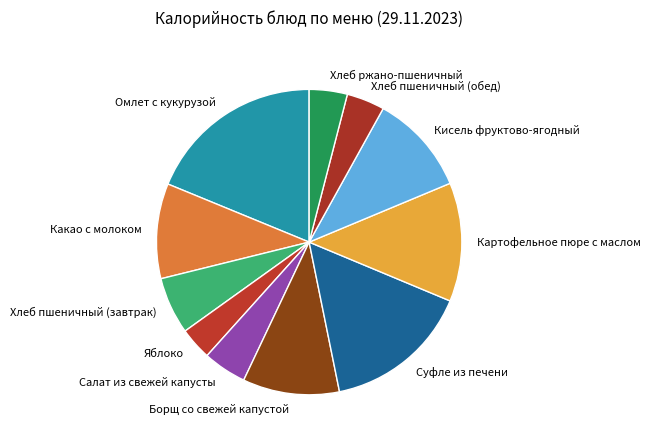

Approximately how many times larger is the value at Хлеб ржано-пшеничный compared to Суфле из печени?

0.3